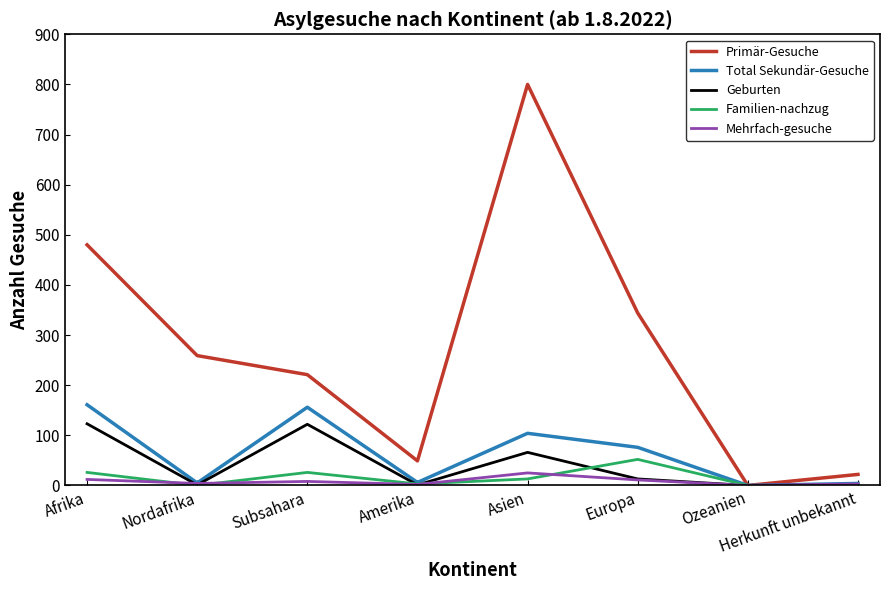

At which label is Primär-Gesuche closest to 400?

Europa